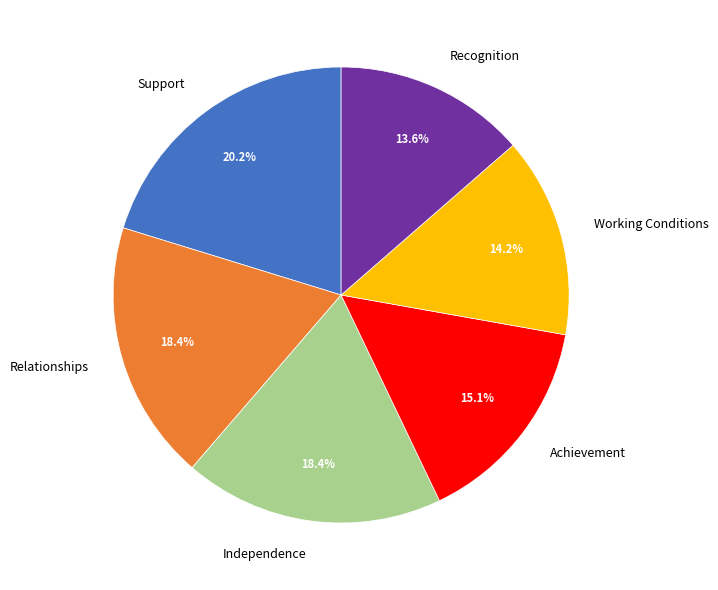

What is the ratio of the value at Relationships to the value at Recognition?

1.4